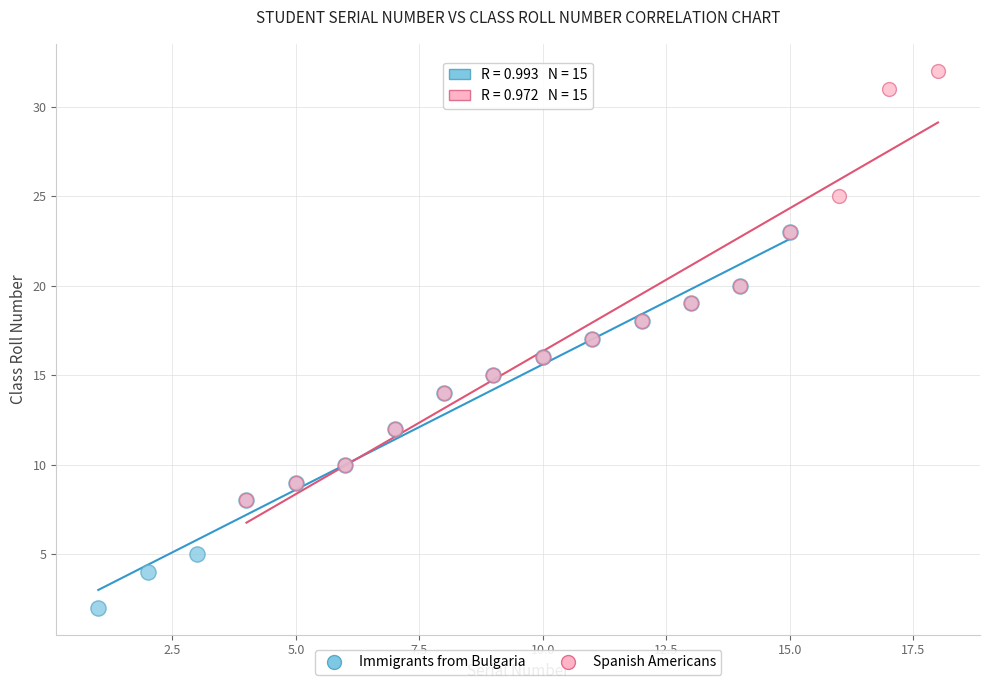

Which series contains the highest Y value?

Spanish Americans